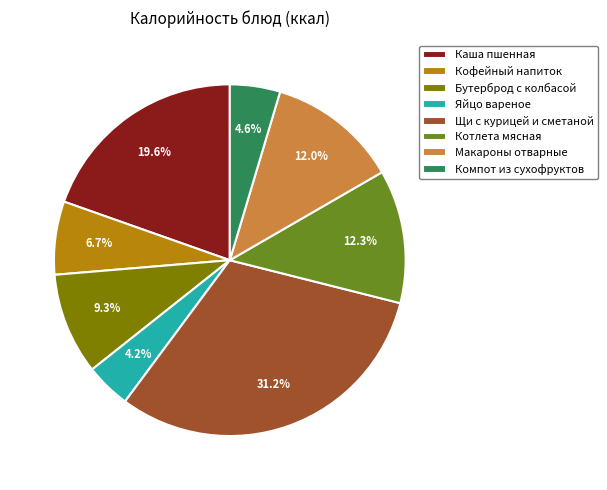

Is Щи с курицей и сметаной the majority of the pie?

No